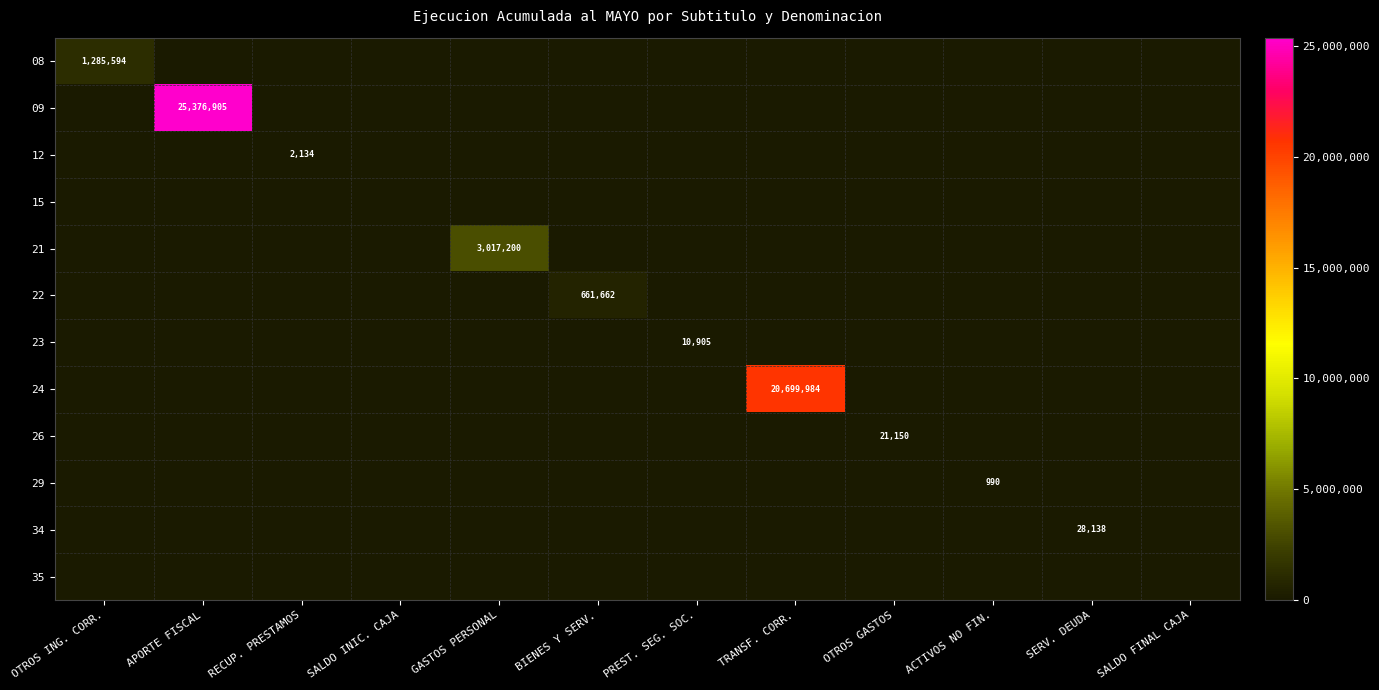

Rank the series at ACTIVOS NO FIN. from lowest to highest value.

08, 09, 12, 15, 21, 22, 23, 24, 26, 34, 35, 29